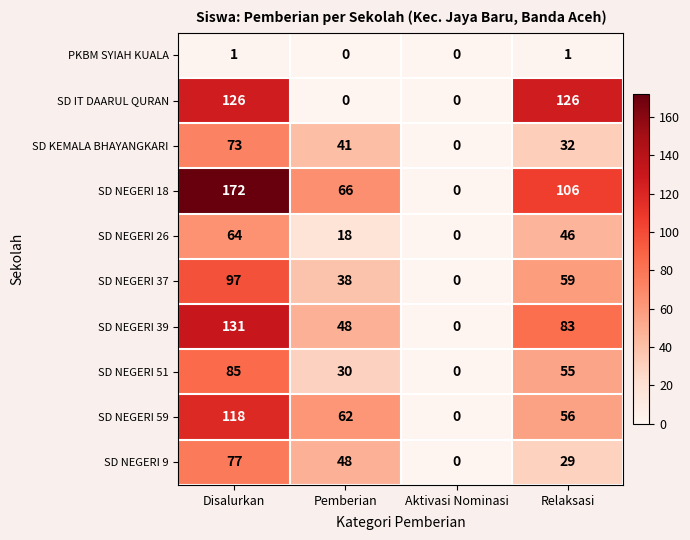

What is the highest value of the SD NEGERI 59 series?

118